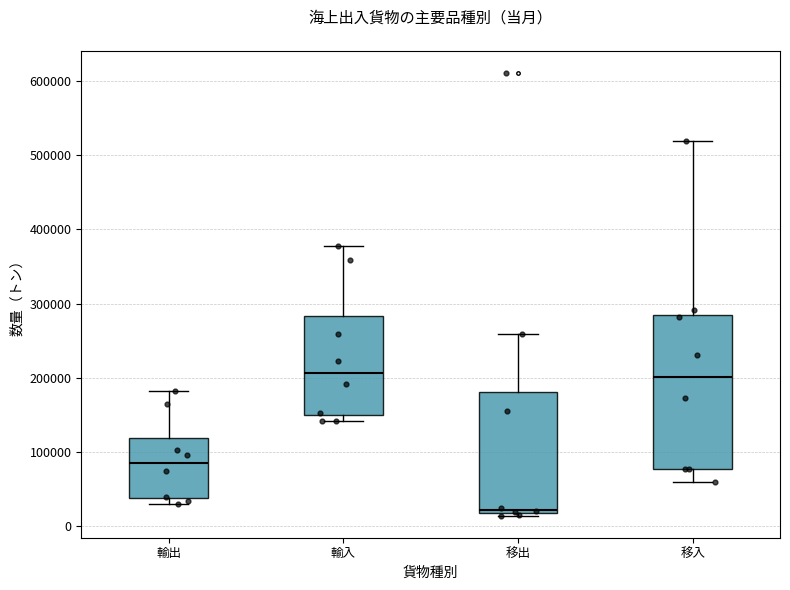

Comparing the boxes themselves (not the whiskers), which one is the tallest?

移入